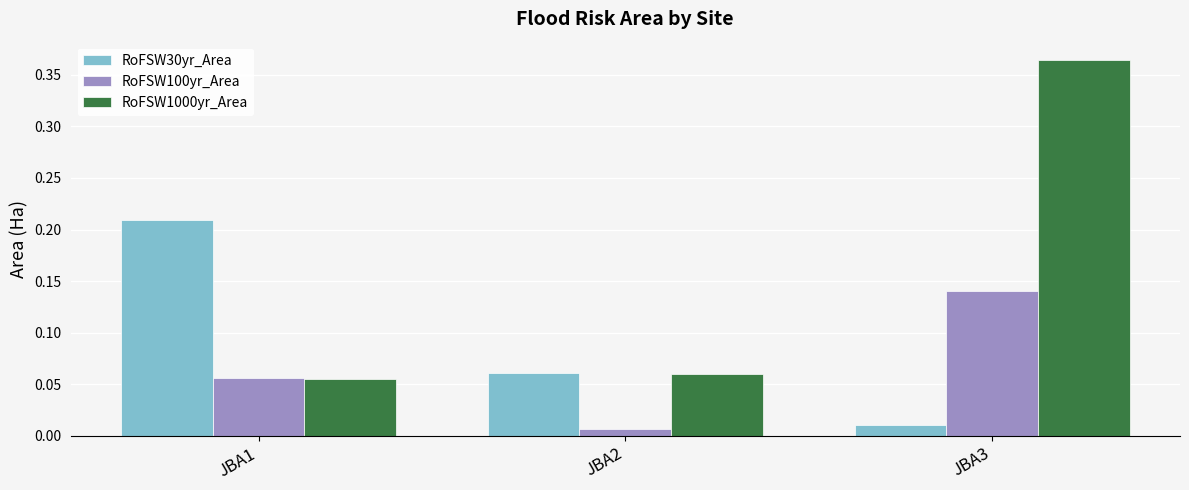

At which category is the sum across all series the highest?

JBA3